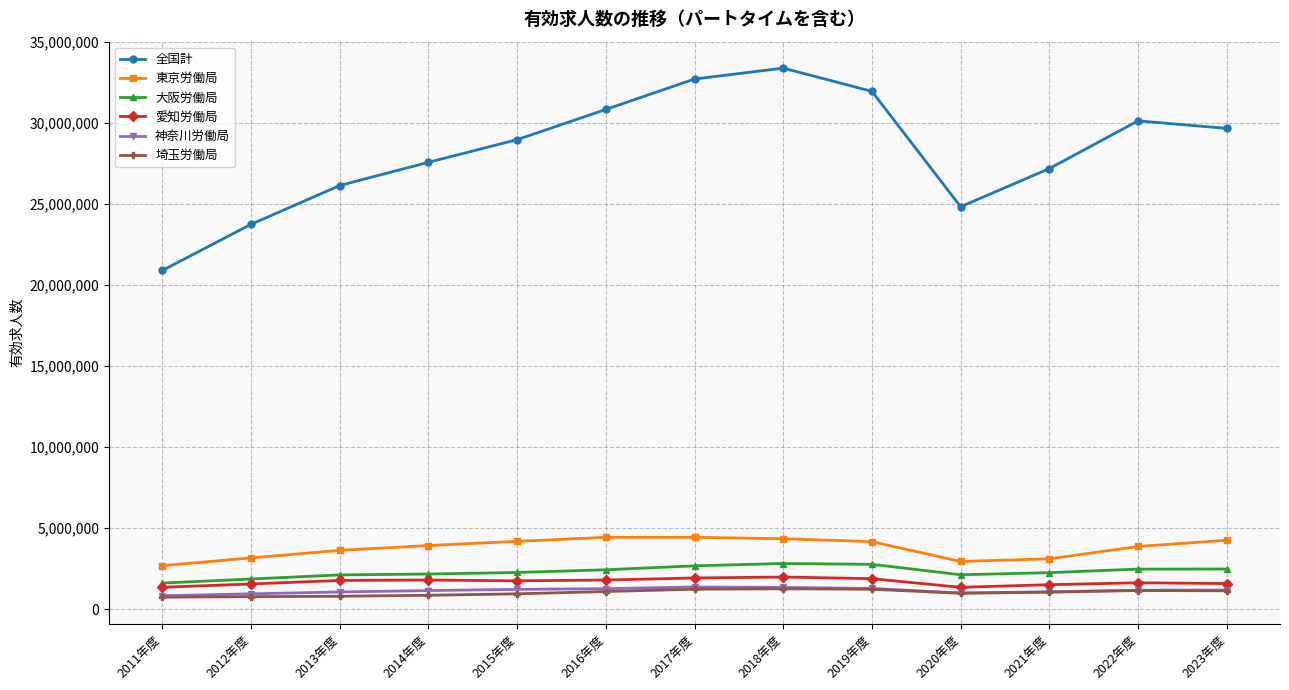

The value of 全国計 at 2013年度 is 26143606. True or false?

True